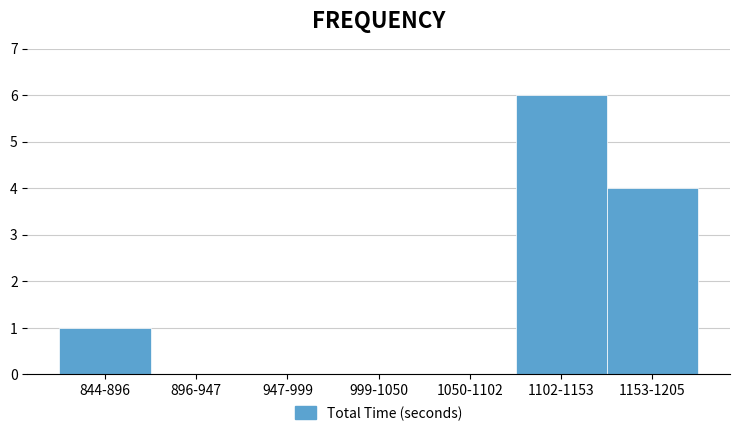

Reading left to right, transcribe all the data shown in this chart.

844-896=1	896-947=0	947-999=0	999-1050=0	1050-1102=0	1102-1153=6	1153-1205=4